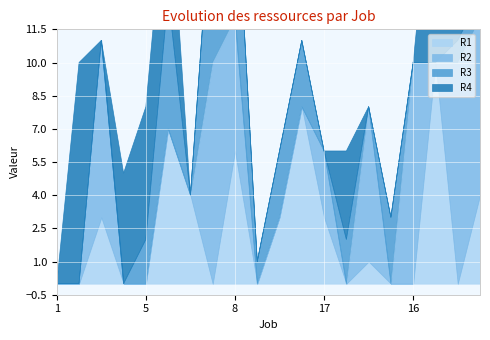

Is it true that R1 equals 5 at 1?

False